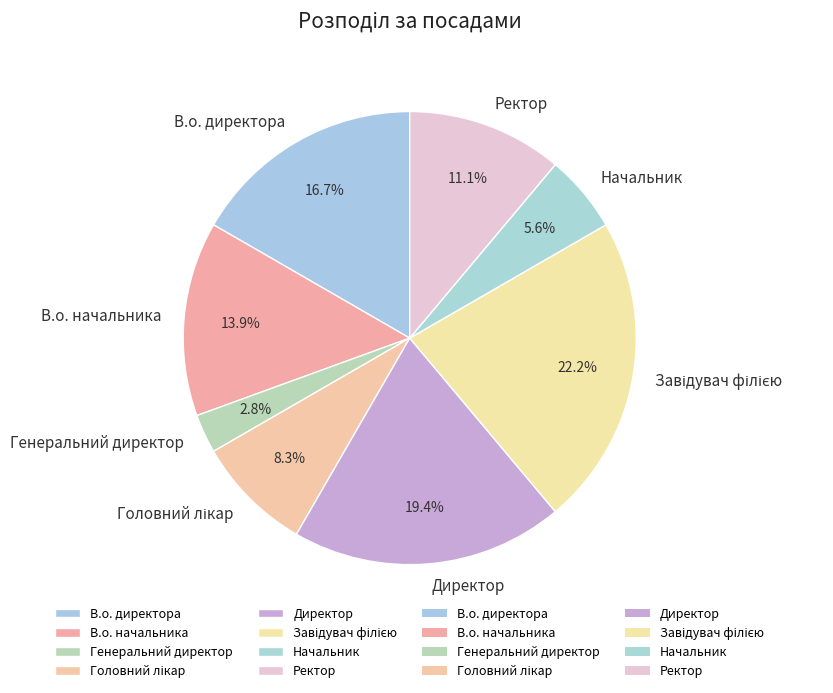

Between Генеральний директор and В.о. директора, which is larger?

В.о. директора